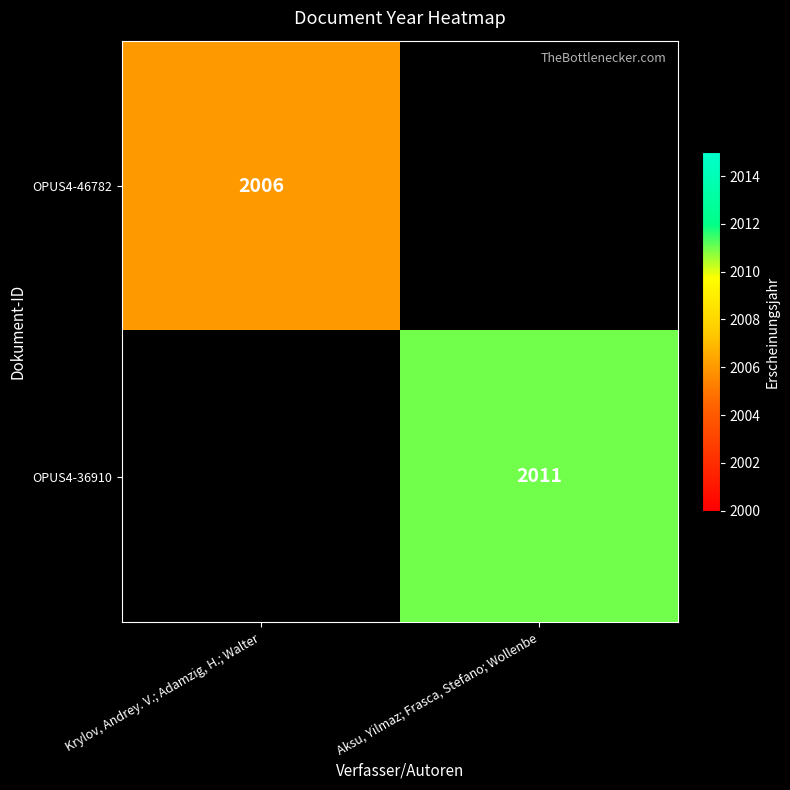

Is the value of OPUS4-46782 at Krylov, Andrey. V.; Adamzig, H.; Walter greater than the value of OPUS4-36910 at Aksu, Yilmaz; Frasca, Stefano; Wollenbe?

No